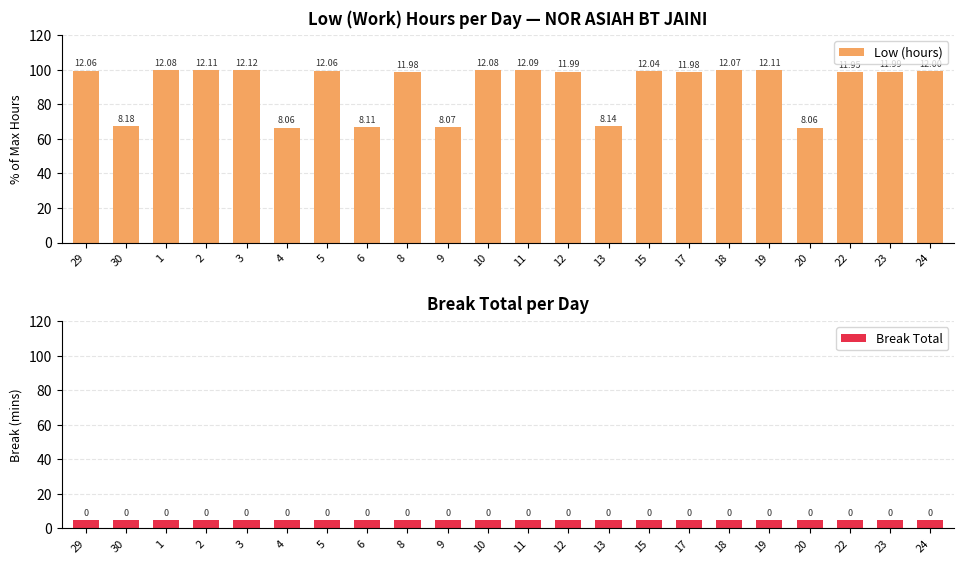

What are all the series names shown in the legend?

Low (hours), Break Total